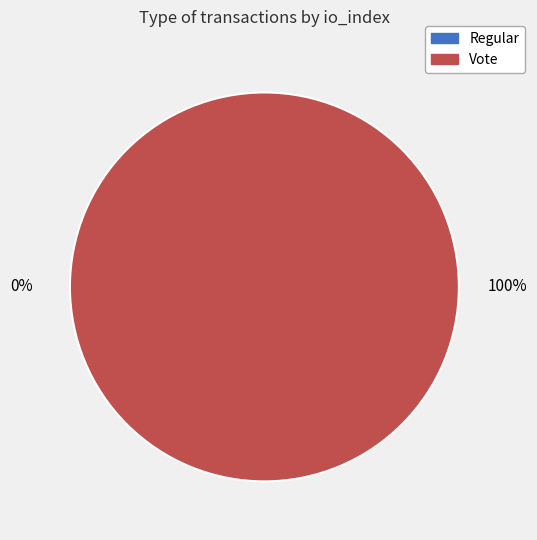

What is the change in value from Regular to Vote?

+2